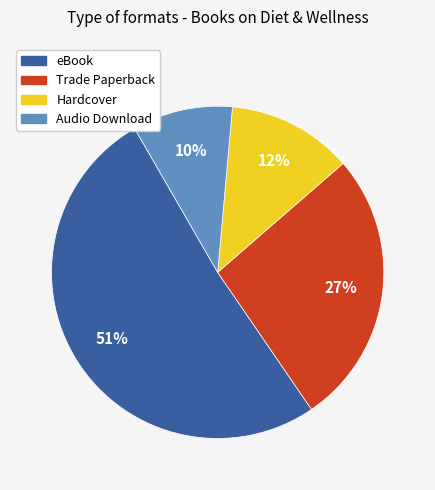

Do Trade Paperback and Hardcover together represent more than half of the pie?

No